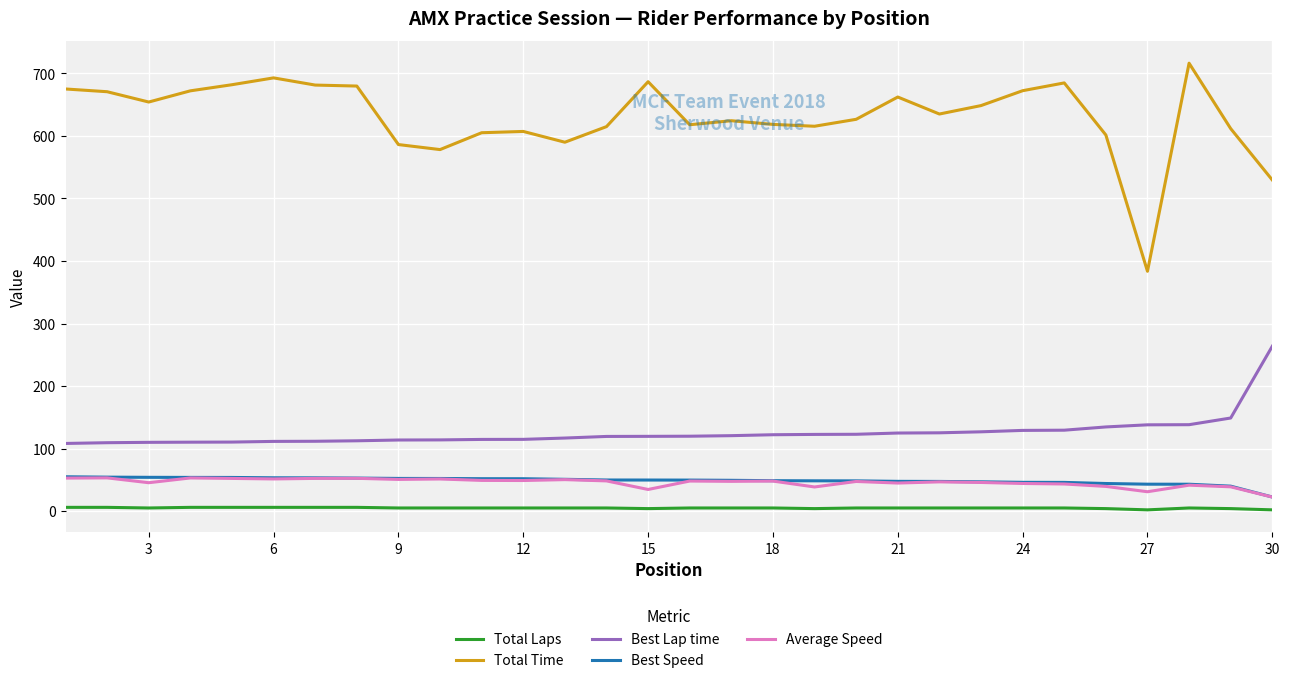

Count the number of data series in this chart.

5